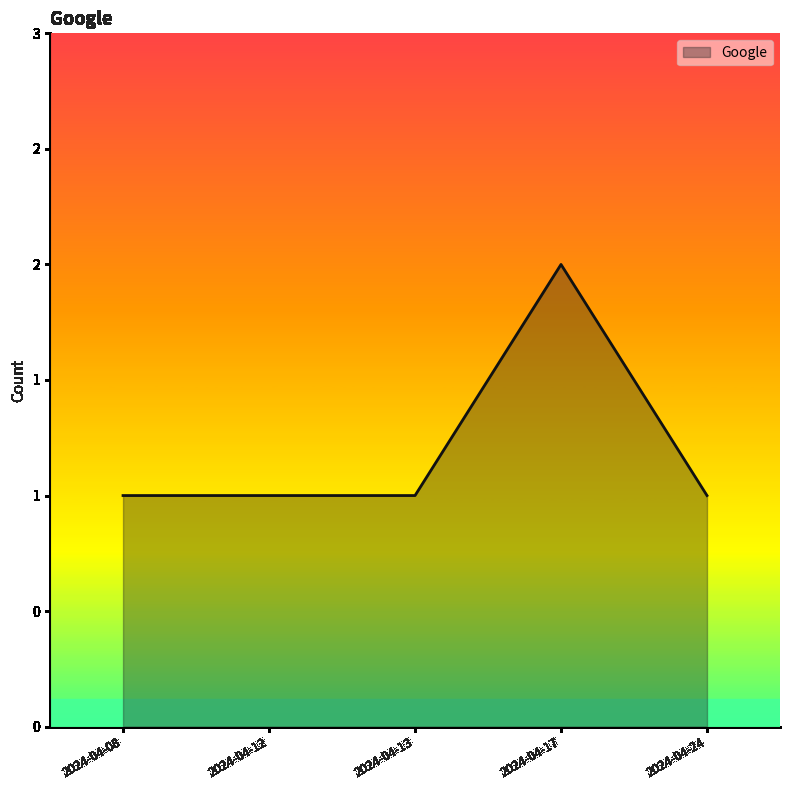

The chart shows a value of 1 at 2024-04-08. True or false?

False